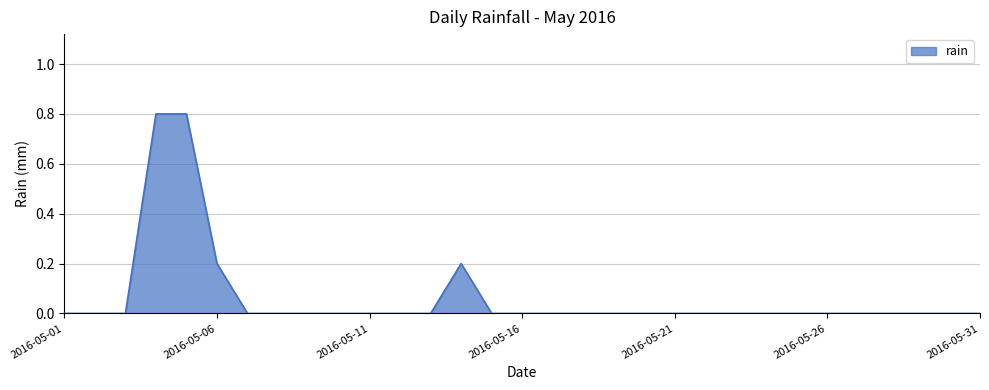

What is the maximum value shown in the chart?

0.8